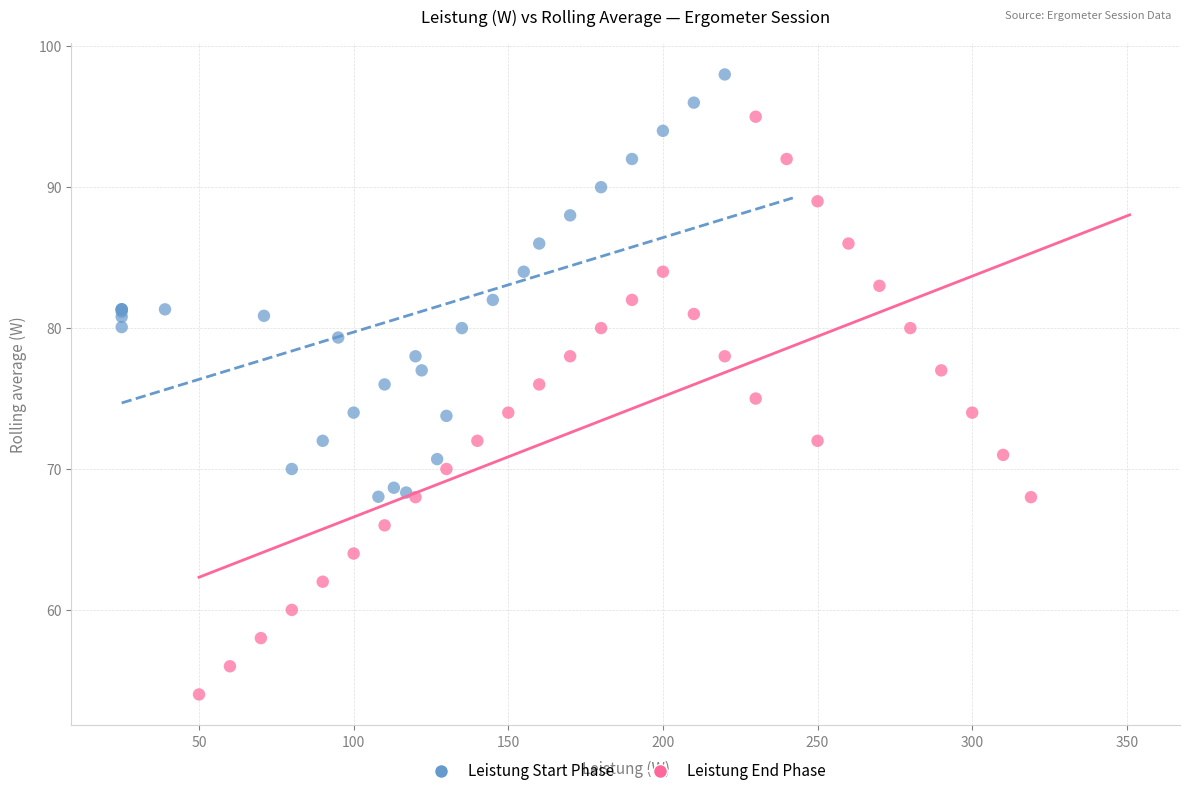

Which series reaches the minimum Y coordinate?

Leistung End Phase